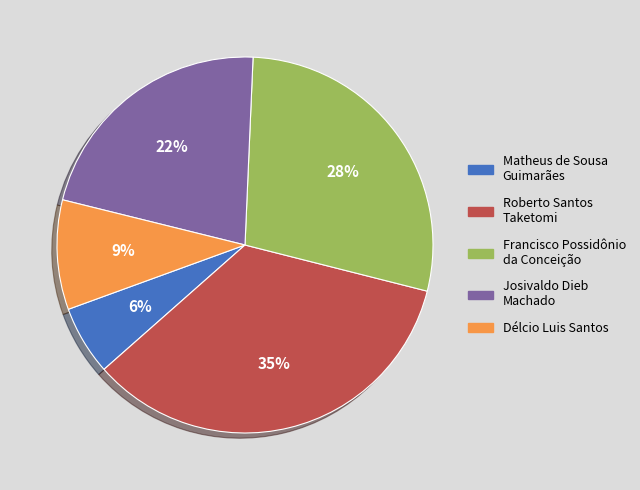

Between Délcio Luis Santos and Roberto Santos Taketomi, which is larger?

Roberto Santos Taketomi